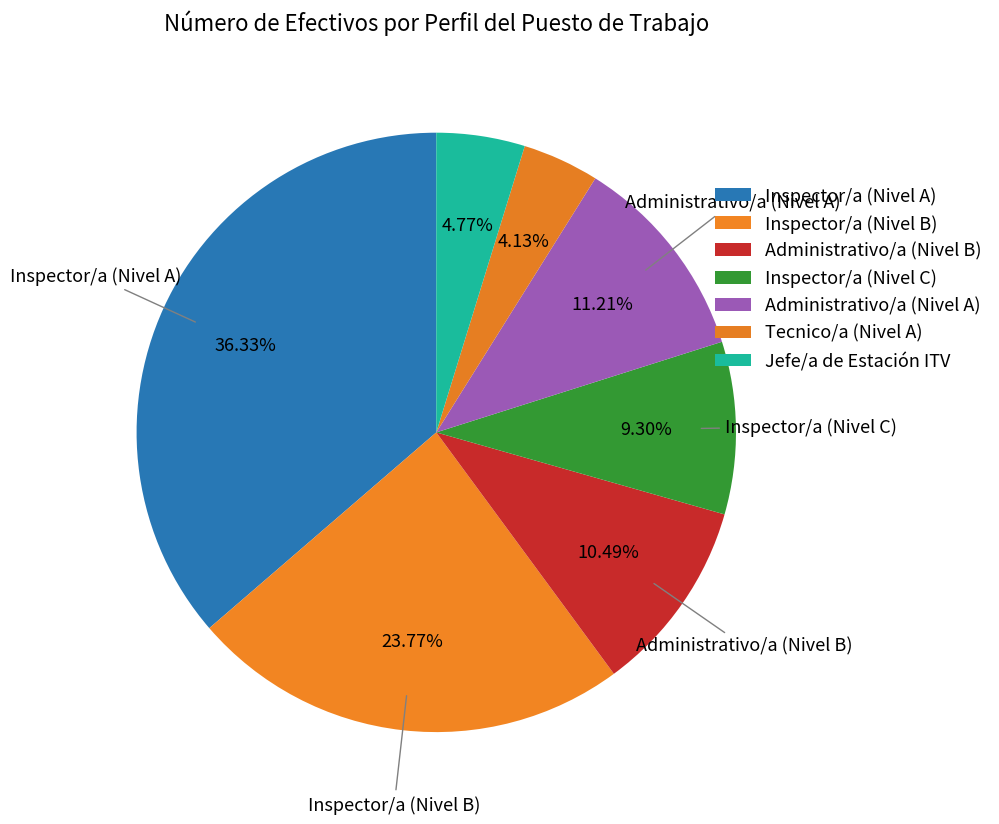

What portion of the pie excludes Inspector/a (Nivel B)?

76.2%